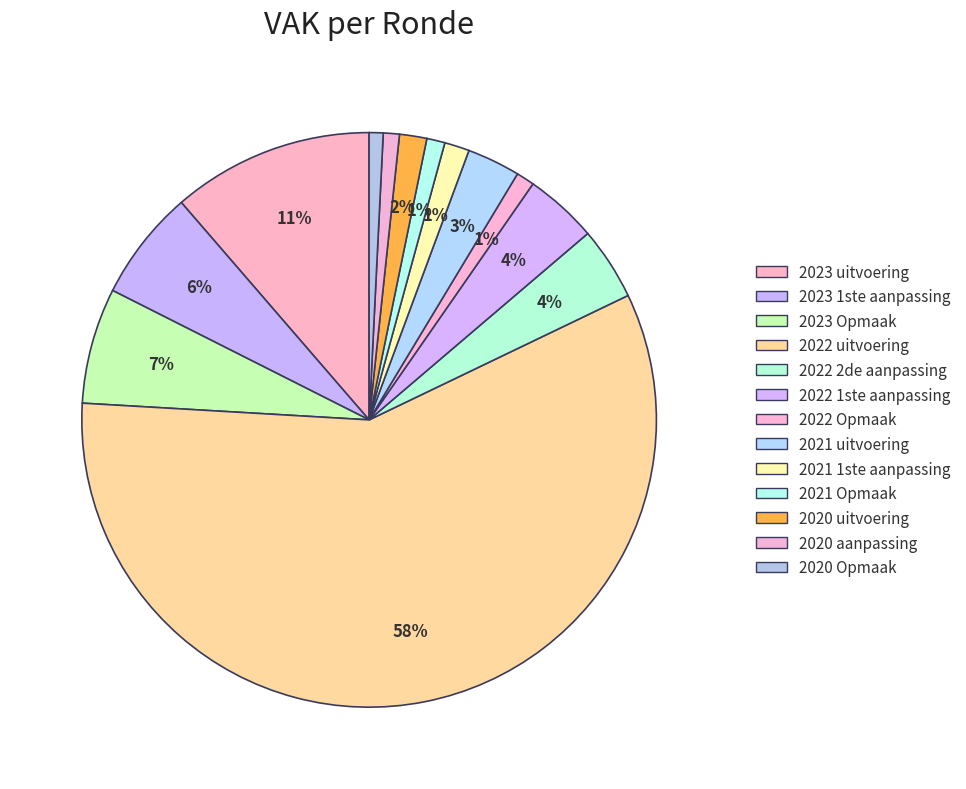

Which category has the biggest portion of the pie?

2022 uitvoering